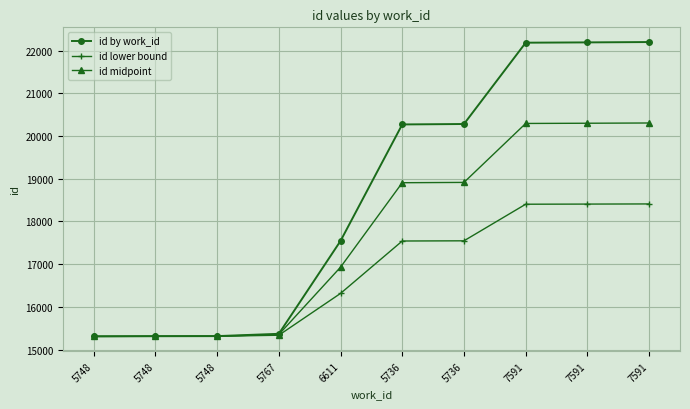

How many data points does each series have?

10